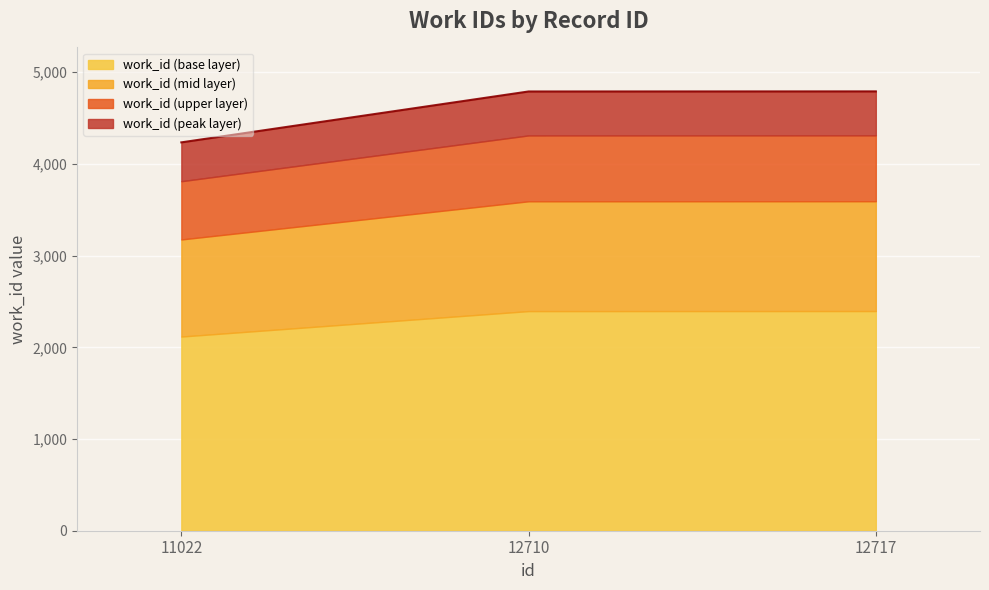

Which category has the lowest value across all series?

11022